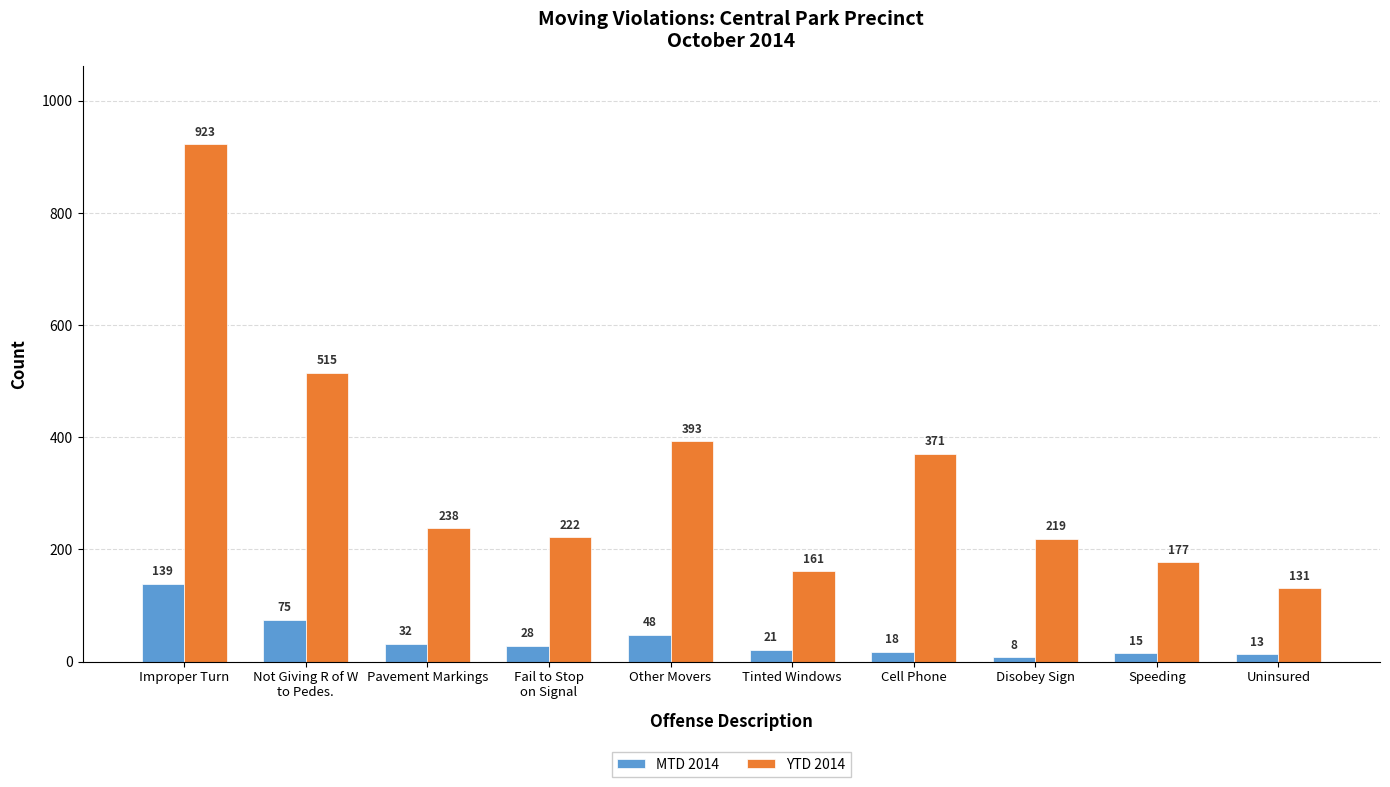

Reading right to left, what are all the values shown in this chart?

MTD 2014: Uninsured=13	Speeding=15	Disobey Sign=8	Cell Phone=18	Tinted Windows=21	Other Movers=48	Fail to Stop
on Signal=28	Pavement Markings=32	Not Giving R of W
to Pedes.=75	Improper Turn=139
YTD 2014: Uninsured=131	Speeding=177	Disobey Sign=219	Cell Phone=371	Tinted Windows=161	Other Movers=393	Fail to Stop
on Signal=222	Pavement Markings=238	Not Giving R of W
to Pedes.=515	Improper Turn=923